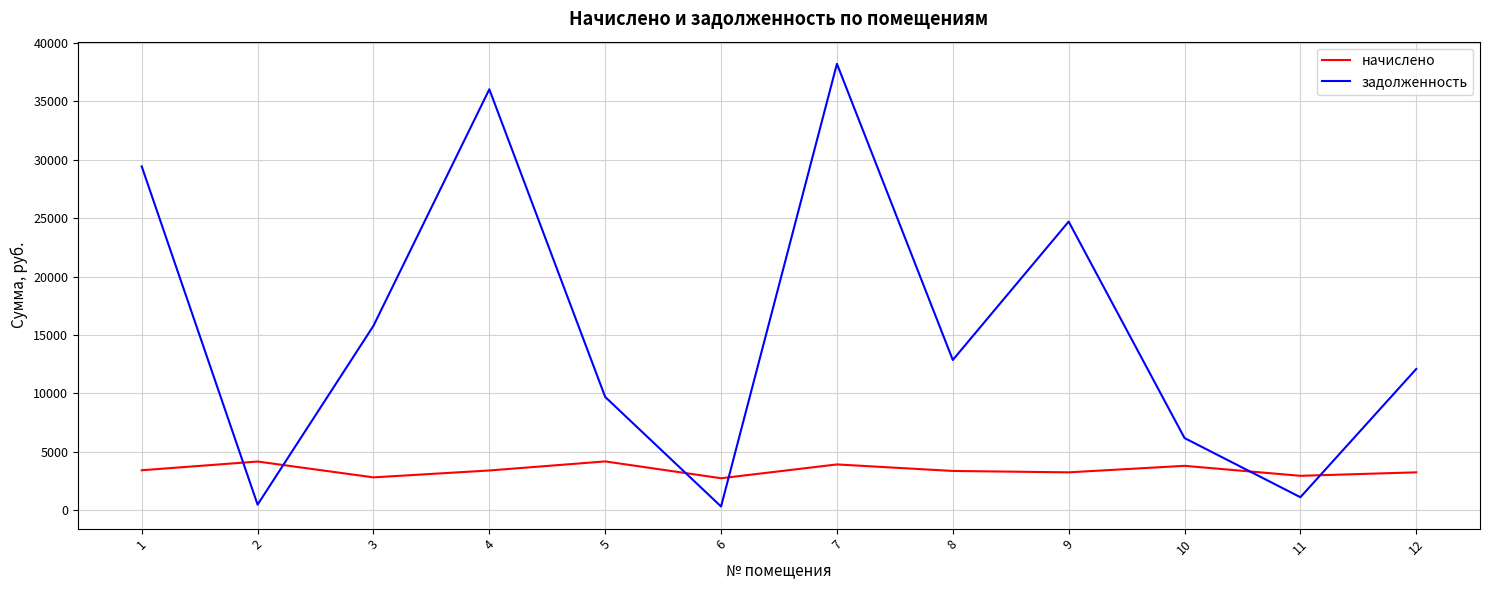

How many lines are shown in the chart?

2